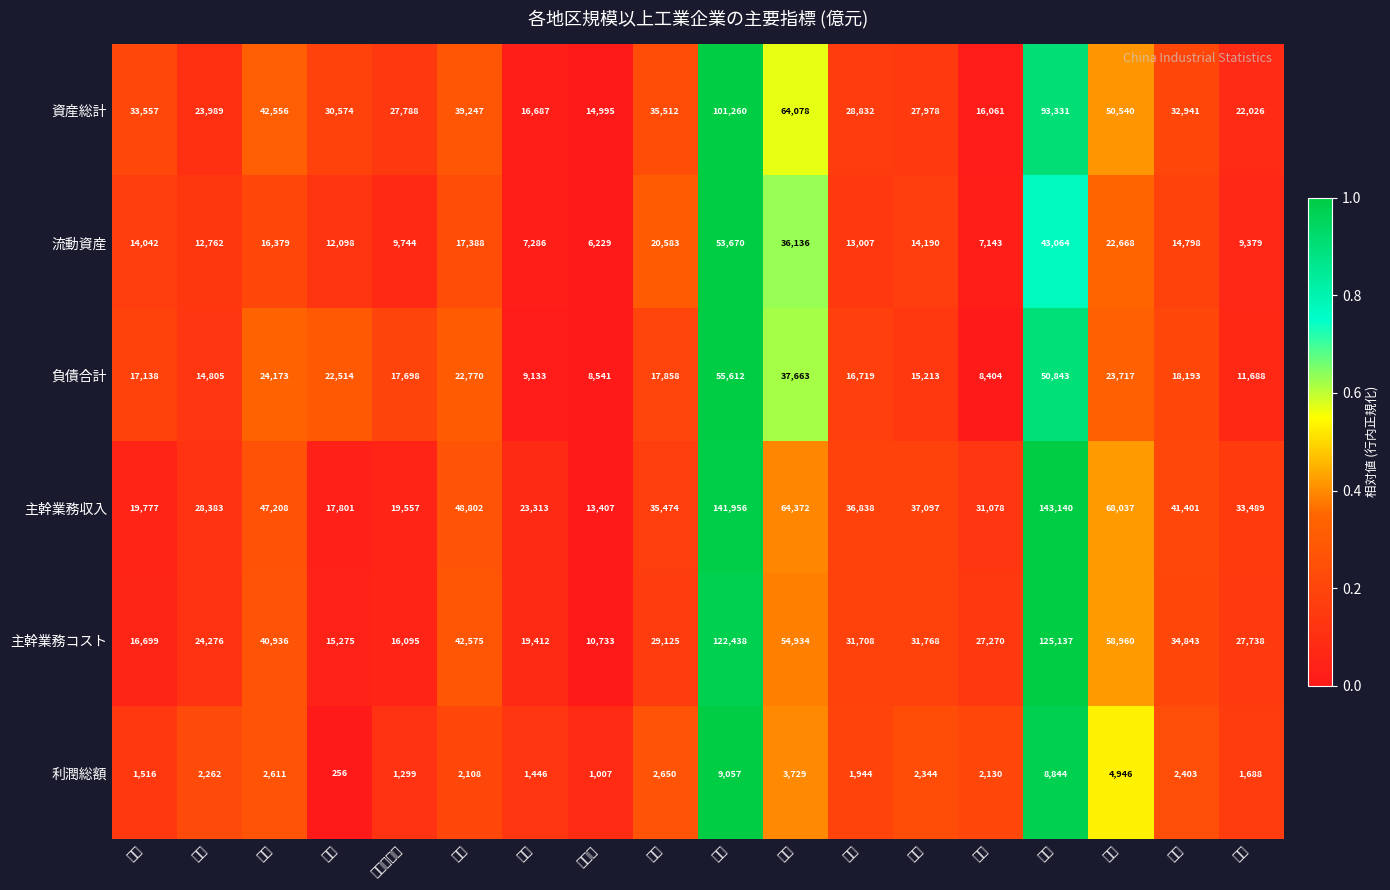

At which category is the sum across all series the highest?

江蘇